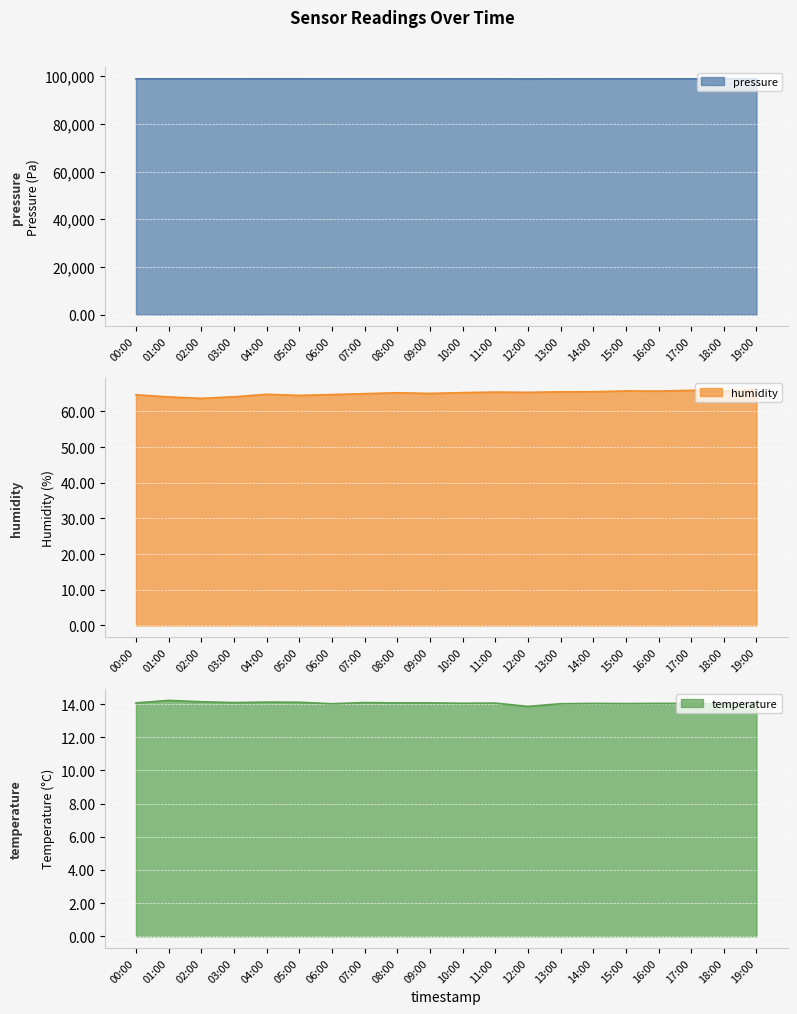

What position from the left is 03:00?

4